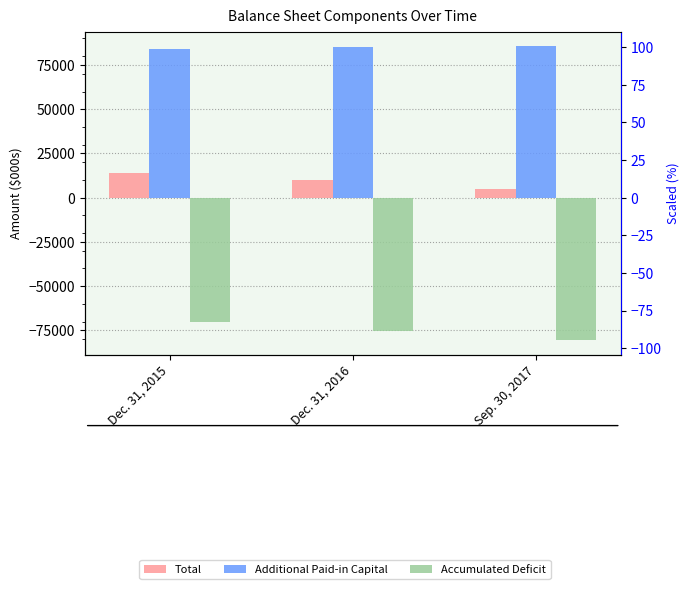

What is the minimum value shown in the chart?

-80351